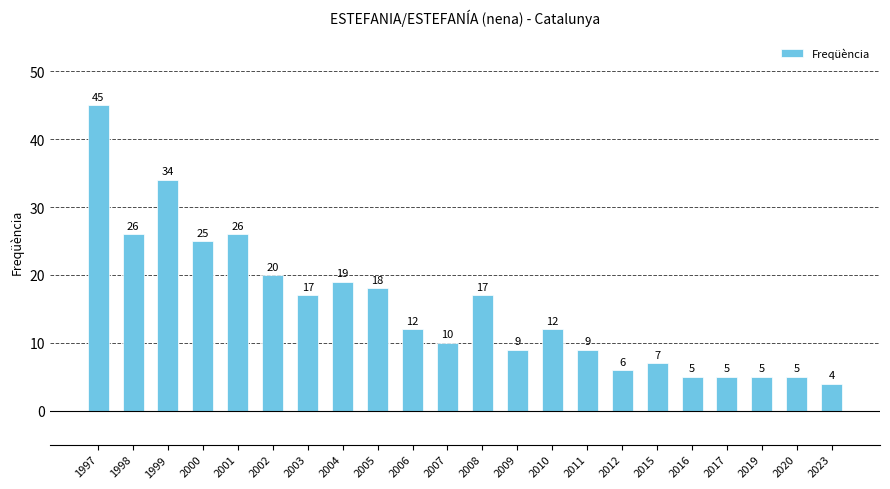

The chart shows a value of 10 at 2015. True or false?

False